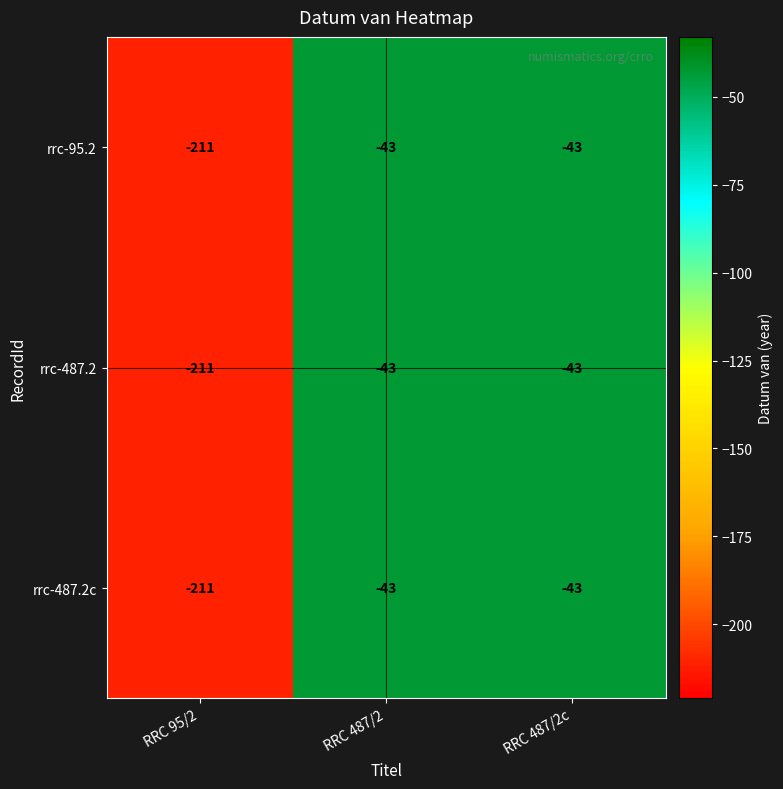

Reading left to right, transcribe all the data shown in this chart.

rrc-95.2: RRC 95/2=-211	RRC 487/2=-43	RRC 487/2c=-43
rrc-487.2: RRC 95/2=-211	RRC 487/2=-43	RRC 487/2c=-43
rrc-487.2c: RRC 95/2=-211	RRC 487/2=-43	RRC 487/2c=-43